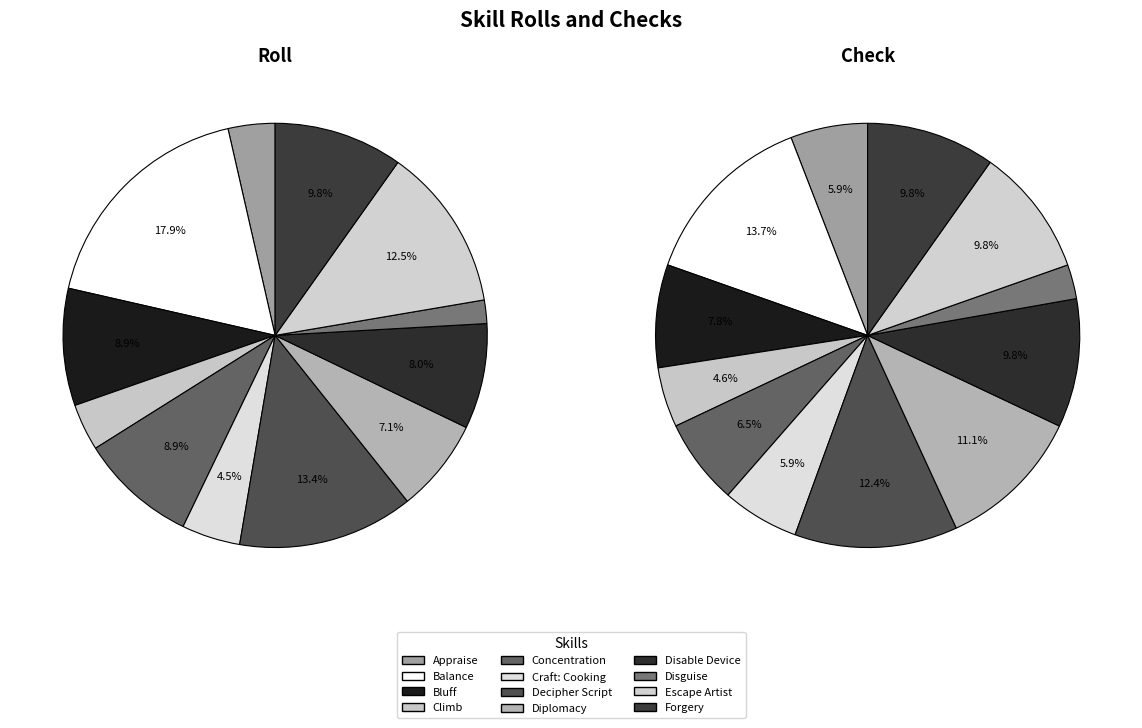

How many slices are in this pie chart?

12